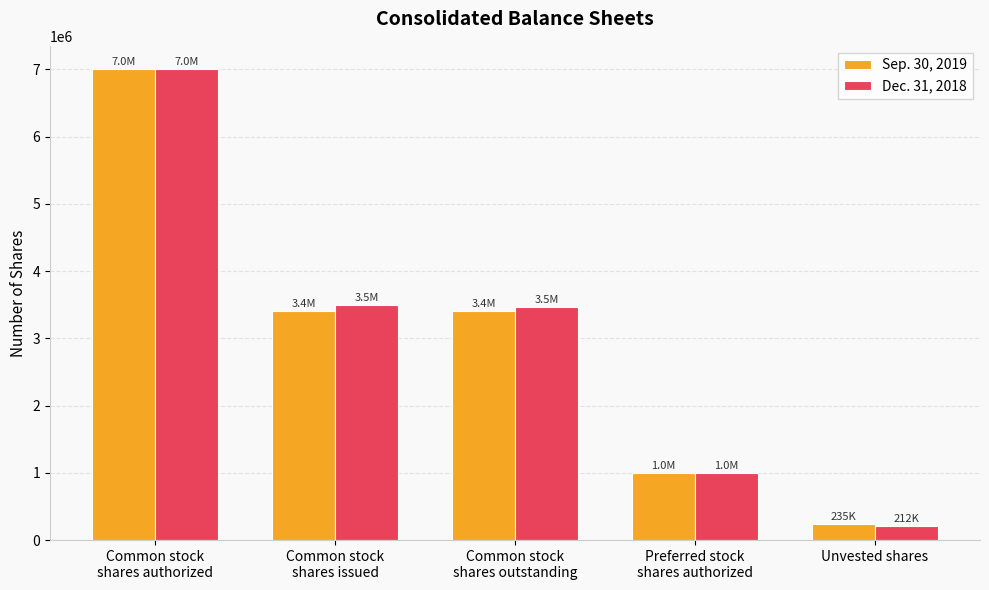

What are all the series names shown in the legend?

Sep. 30, 2019, Dec. 31, 2018